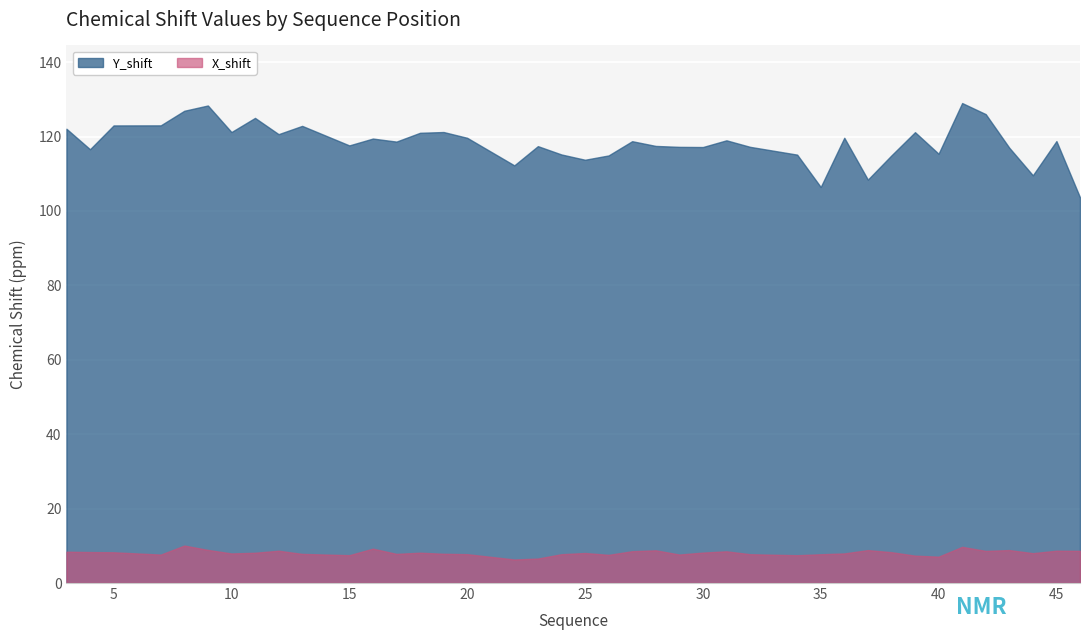

At which category does Y_shift reach its first local peak?

9